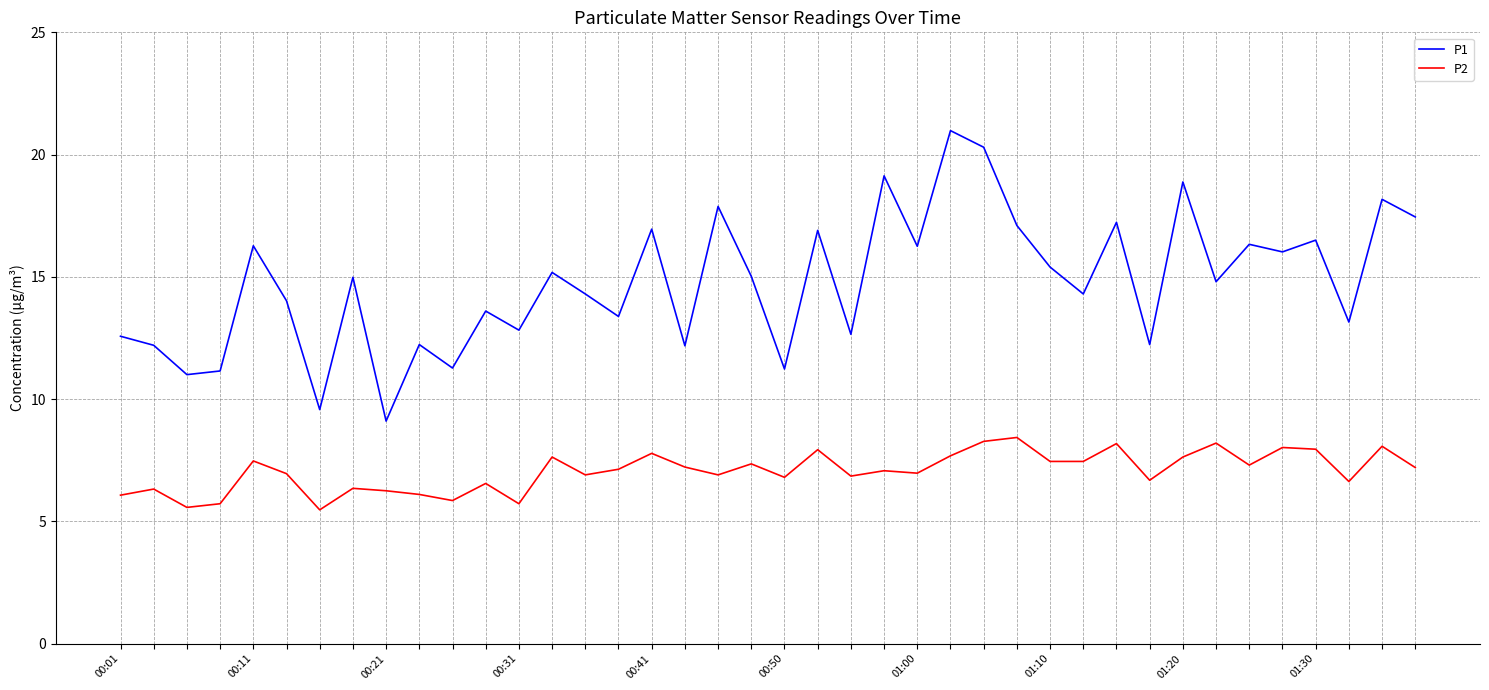

Which series has the largest range (max minus min)?

P1